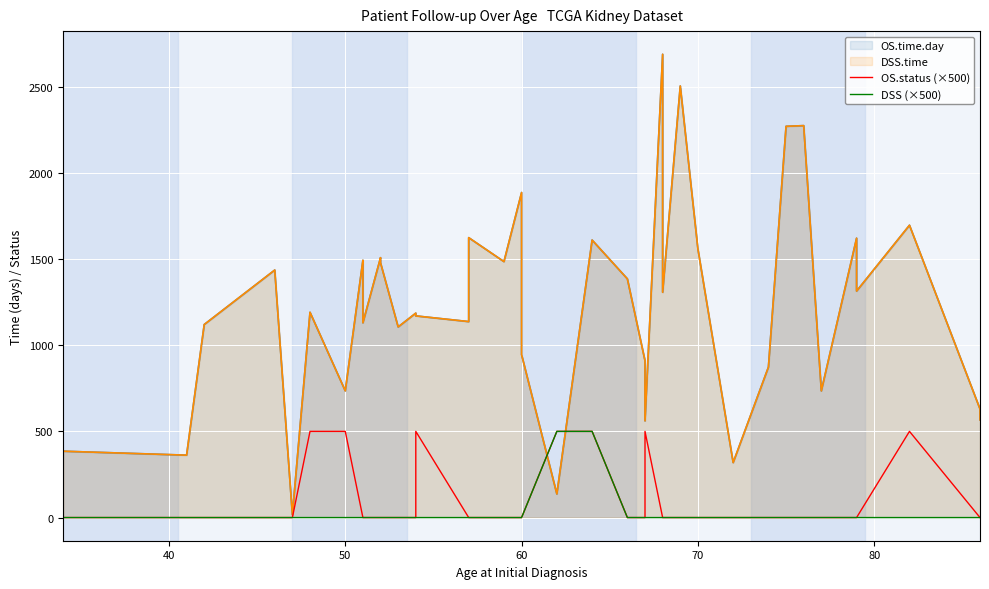

True or false: OS.status (×500) and DSS (×500) intersect in this chart.

False